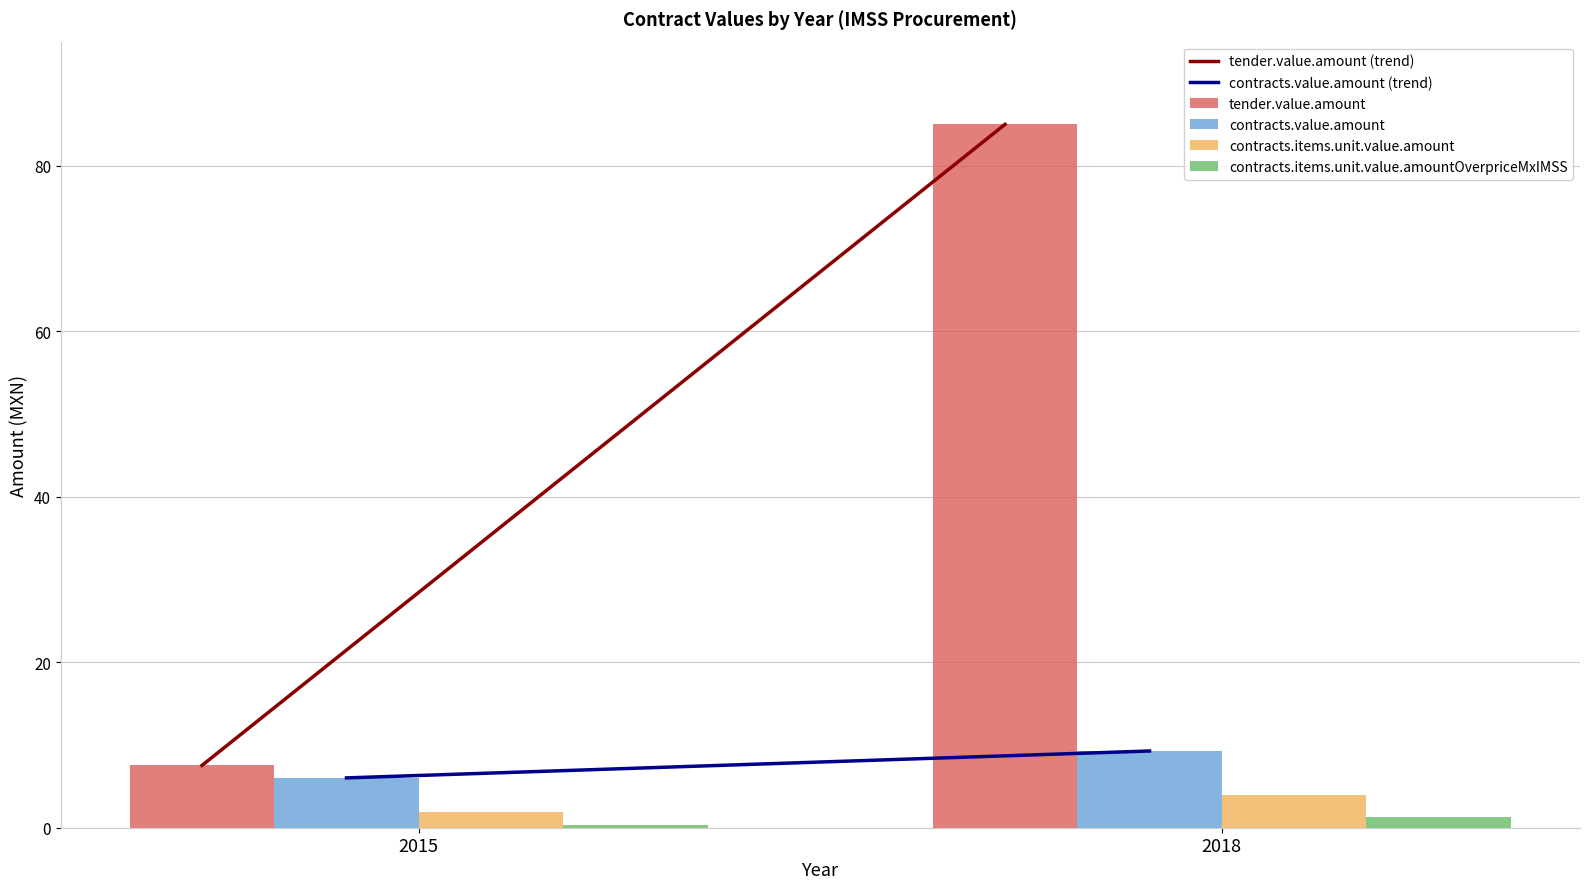

What is the maximum value for contracts.value.amount?

9.3